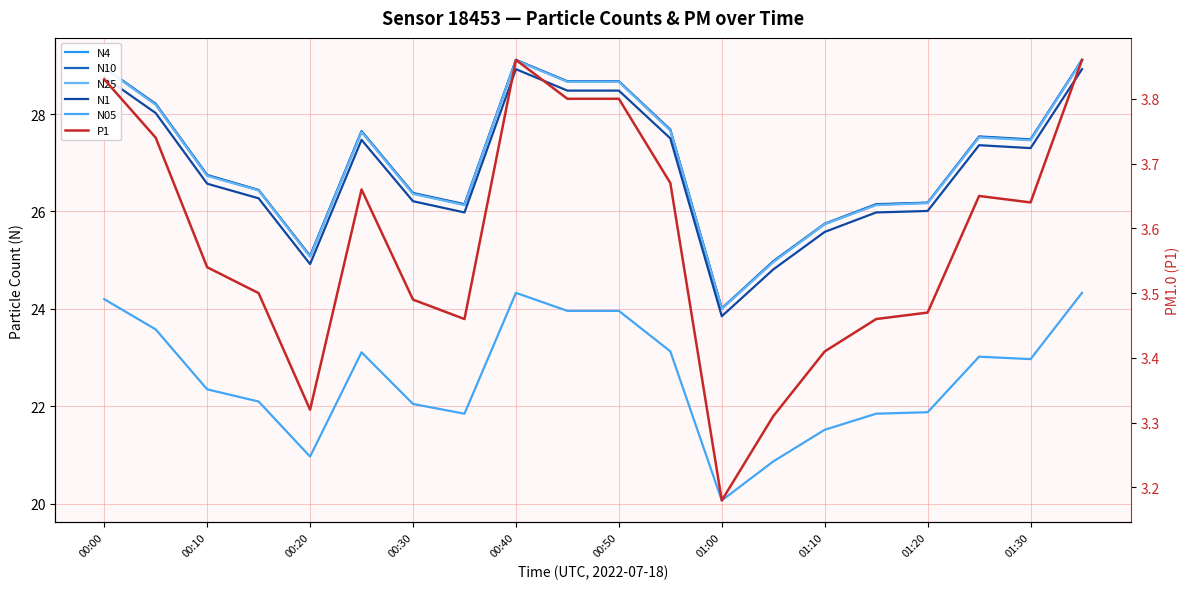

What is the difference between the N05 values at 00:00 and 01:20?

2.3